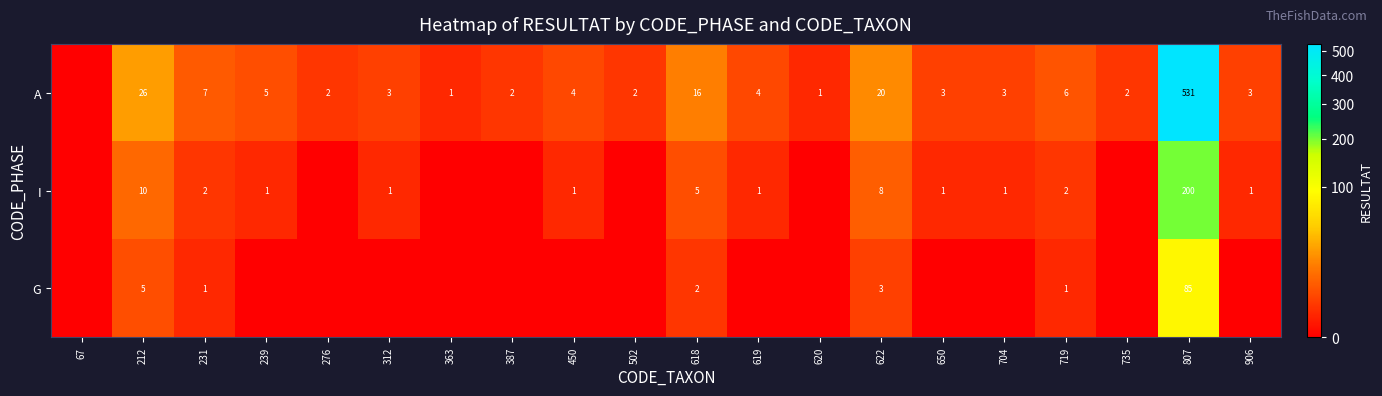

Is the value of I at 239 greater than the value of A at 650?

No